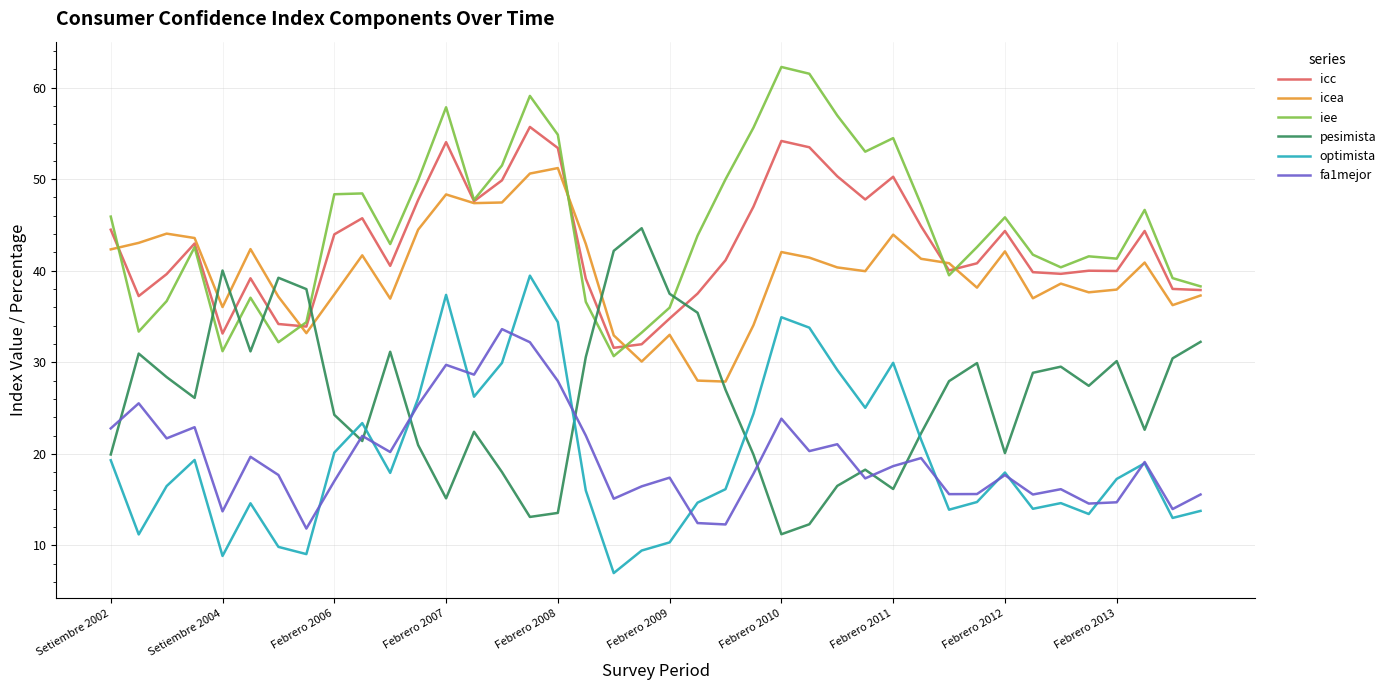

How many intersections are there between icc and pesimista?

6